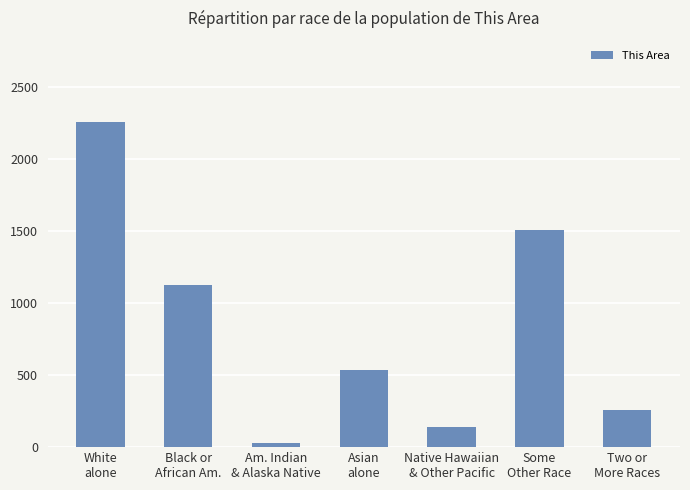

At which label does the data first exceed 539?

White
alone